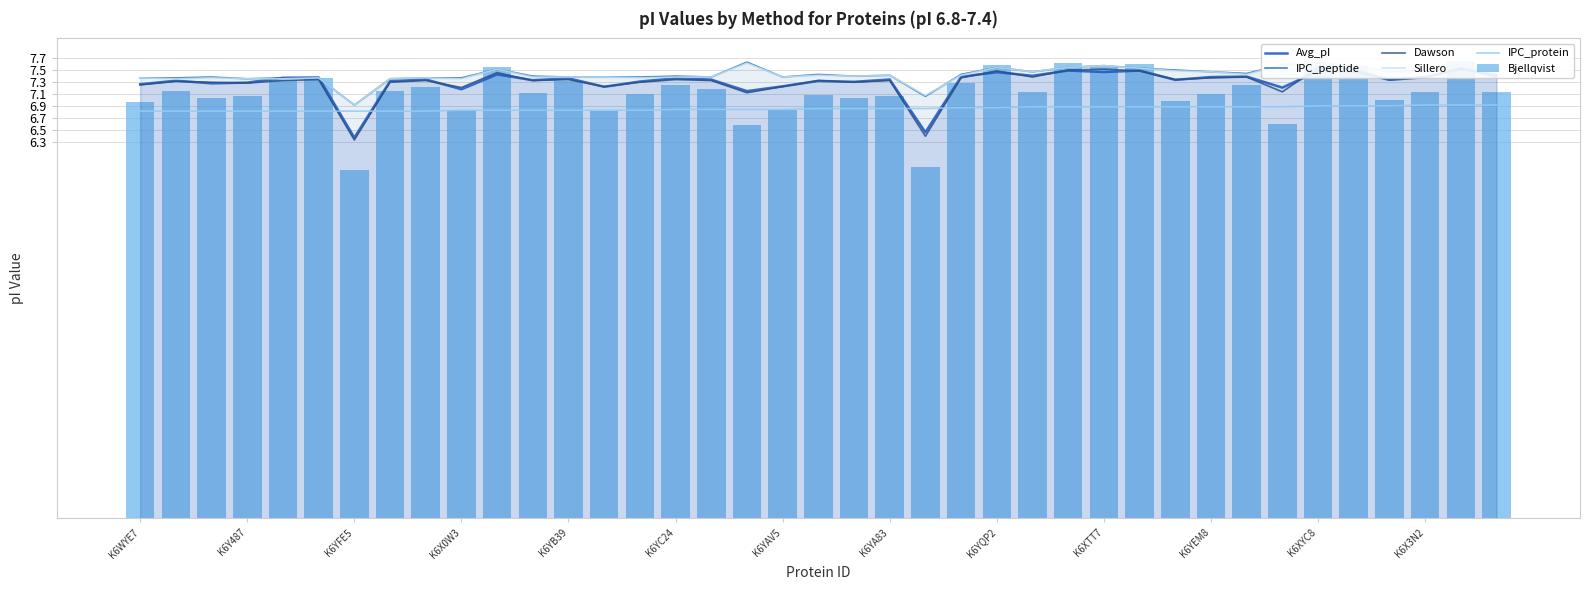

List the series in order of their peak value, highest first.

Bjellqvist, IPC_peptide, Sillero, Dawson, Avg_pI, IPC_protein